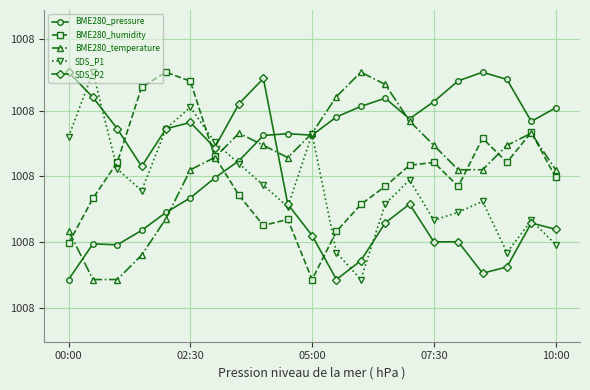

Reading left to right, what are all the values shown in this chart?

BME280_pressure: 100816.7	100822.7	100822.5	100824.9	100828.0	100830.4	100833.7	100836.6	100840.9	100841.1	100840.9	100843.9	100845.7	100847.1	100843.6	100846.5	100850.0	100851.4	100850.2	100843.2	100845.5
BME280_humidity: 100822.8	100830.3	100836.3	100848.9	100851.4	100849.9	100837.4	100830.8	100825.8	100826.8	100816.7	100824.8	100829.3	100832.3	100835.8	100836.3	100832.3	100840.4	100836.3	100841.4	100833.8
BME280_temperature: 100824.9	100816.7	100816.7	100820.8	100826.9	100835.1	100837.1	100841.2	100839.2	100837.1	100841.2	100847.4	100851.4	100849.4	100843.3	100839.2	100835.1	100835.1	100839.2	100841.2	100835.1
SDS_P1: 100840.6	100851.4	100835.2	100831.6	100842.0	100845.6	100839.7	100836.1	100832.5	100828.9	100841.1	100821.2	100816.7	100829.4	100833.4	100826.6	100828.0	100829.8	100821.2	100826.6	100822.6
SDS_P2: 100851.4	100847.2	100842.0	100835.7	100842.0	100843.0	100838.8	100846.2	100850.4	100829.4	100824.1	100816.7	100819.9	100826.2	100829.4	100823.0	100823.0	100817.8	100818.8	100826.2	100825.1